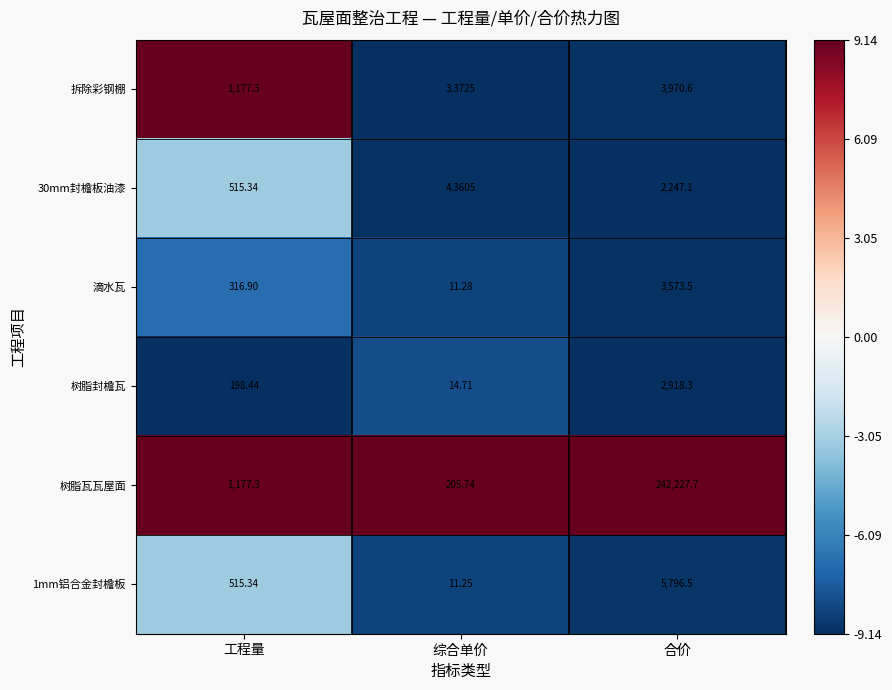

Is the value of 30mm封檐板油漆 at 综合单价 greater than the value of 拆除彩钢棚 at 工程量?

No